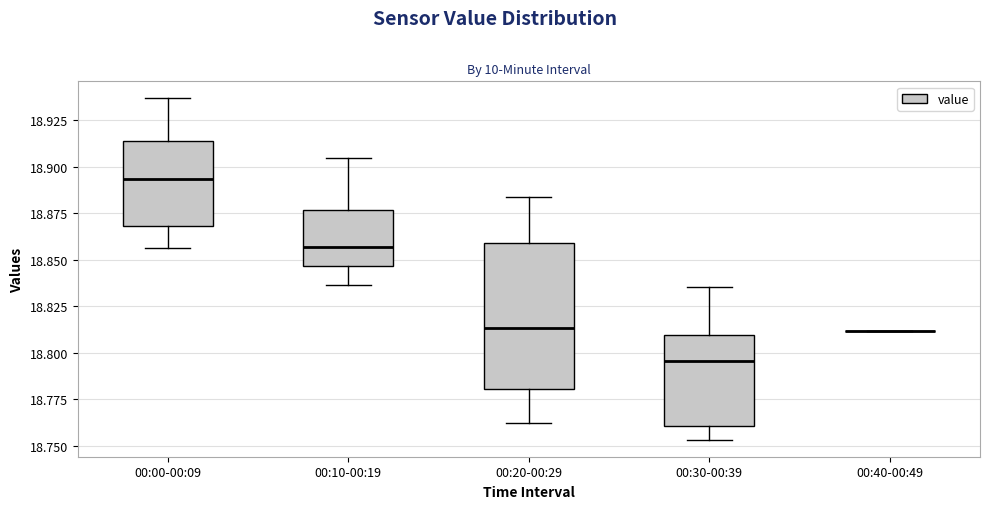

Reading left to right, read every box against the y-axis: the position of its median line, the range the box covers, and the ends of its whiskers. The values are not printed on the chart, so give them approximately, as read against the axis.

00:00-00:09: median 18.895, box 18.870 to 18.915, whiskers 18.855 to 18.935
00:10-00:19: median 18.855, box 18.845 to 18.875, whiskers 18.835 to 18.905
00:20-00:29: median 18.815, box 18.780 to 18.860, whiskers 18.765 to 18.885
00:30-00:39: median 18.795, box 18.760 to 18.810, whiskers 18.755 to 18.835
00:40-00:49: box collapsed to a line at 18.810, whiskers 18.810 to 18.810